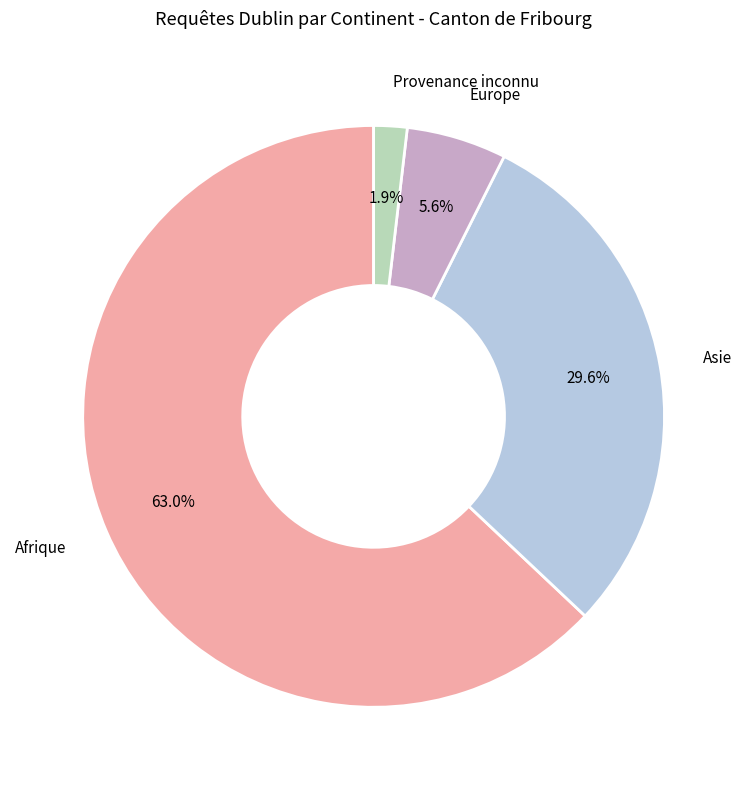

Is there any slice that represents more than half of the pie?

Yes